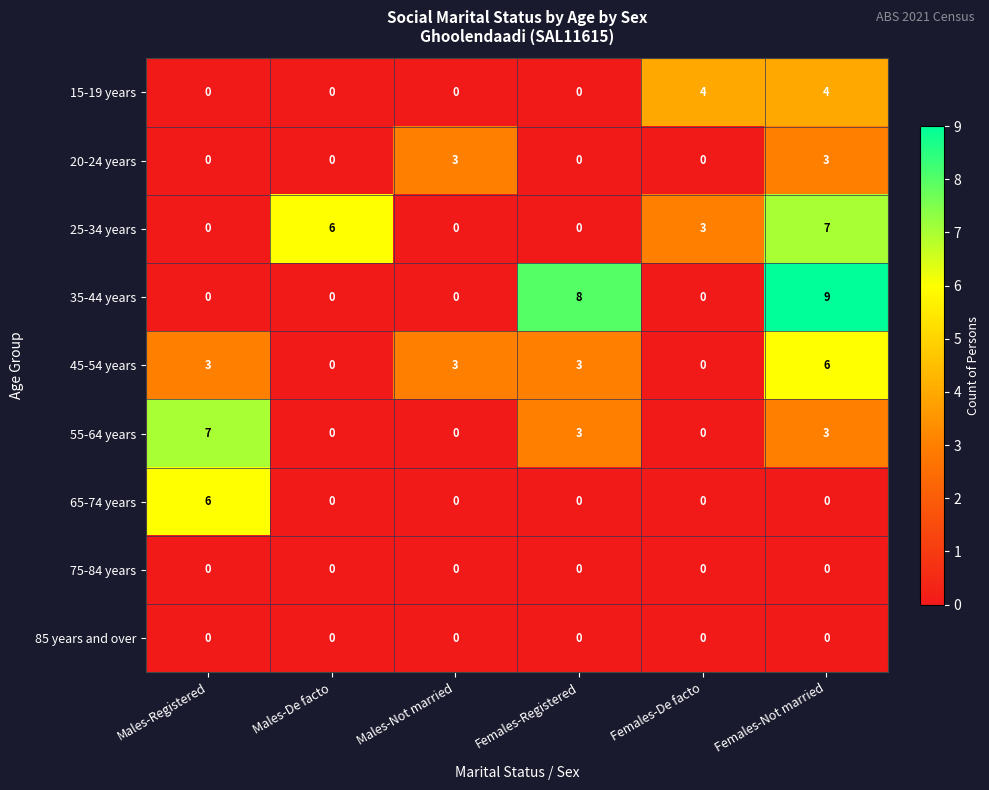

The 65-74 years series shows -4 at Females-De facto. True or false?

False